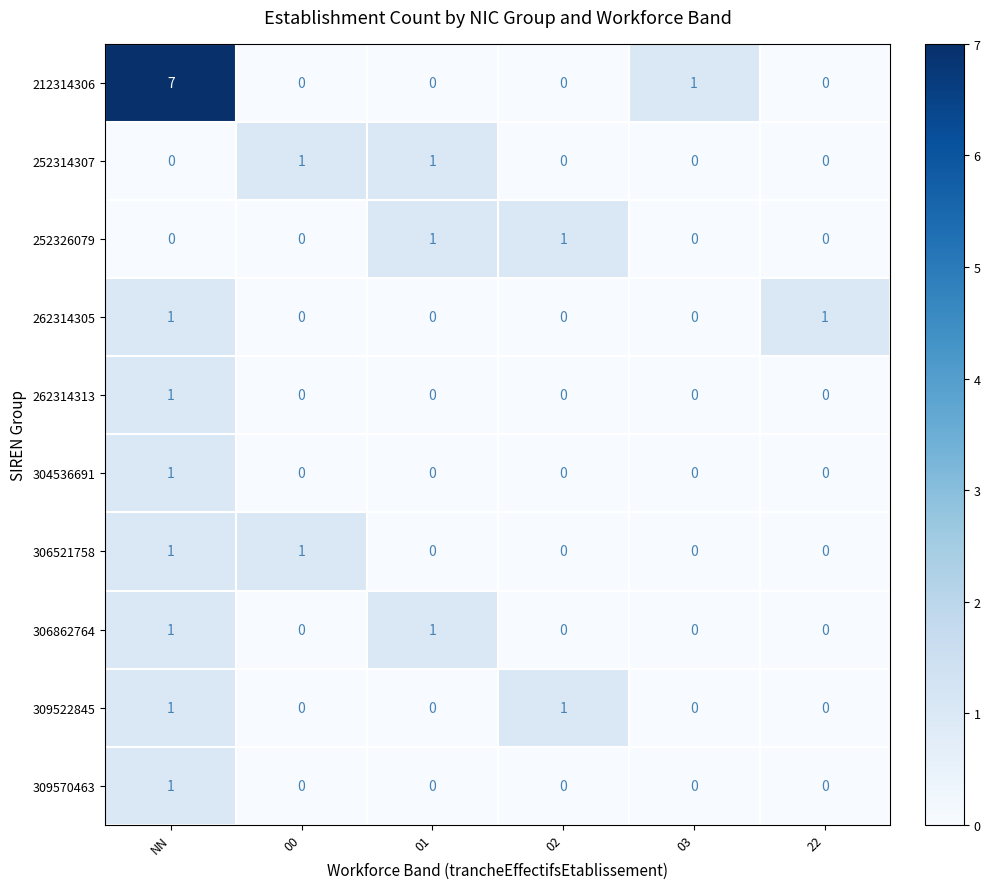

Which series has the widest spread of values?

212314306